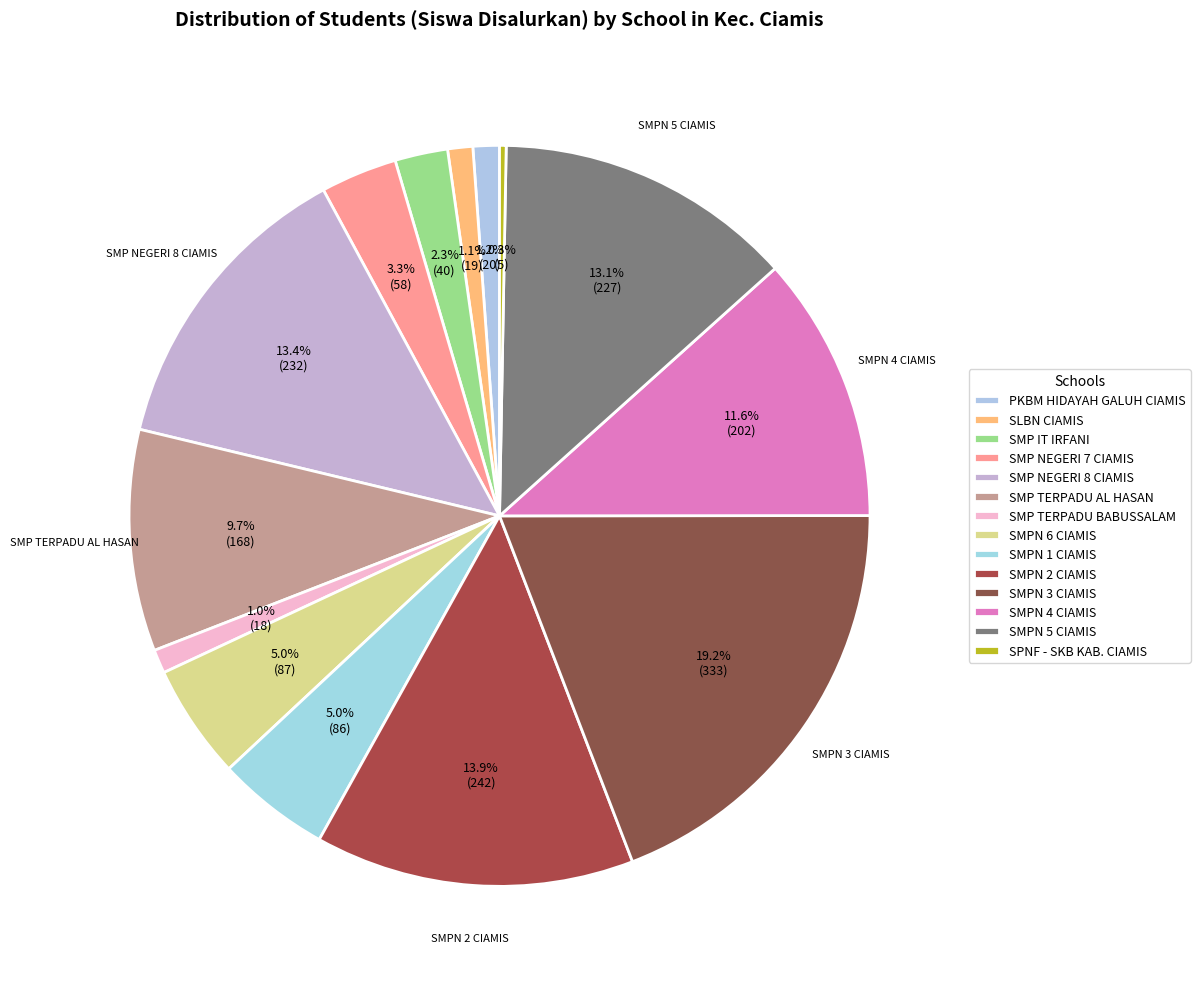

To the nearest percent, what is the difference between the largest and smallest slice percentages?

19%